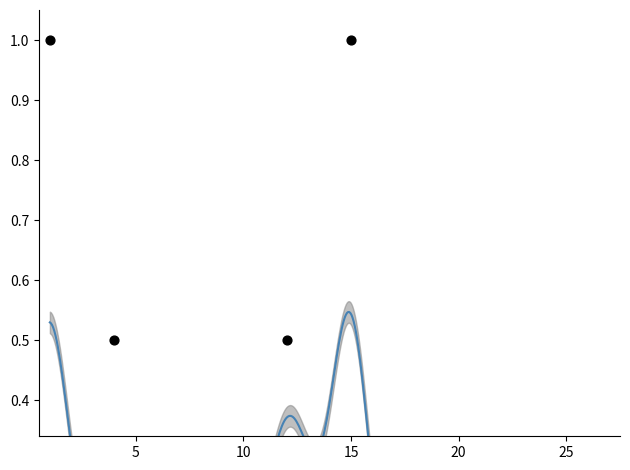

What is the change in value from 13 to 26?

-0.1